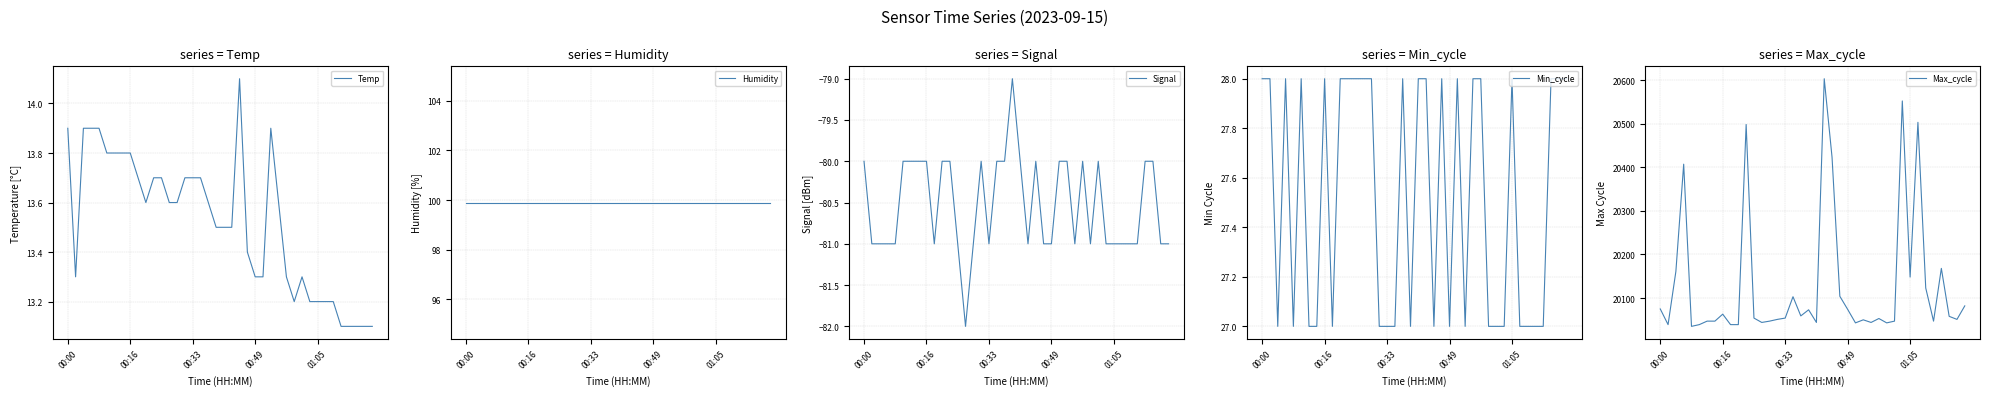

What is the minimum value for Temp?

13.1